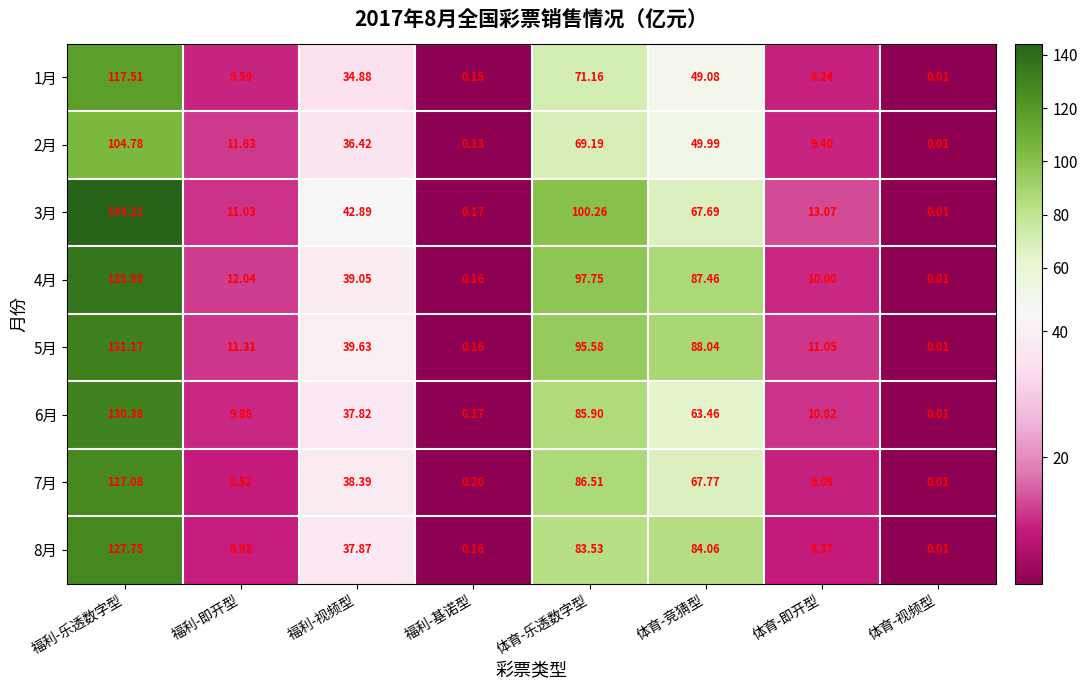

Which category has the highest value across all series?

福利-乐透数字型